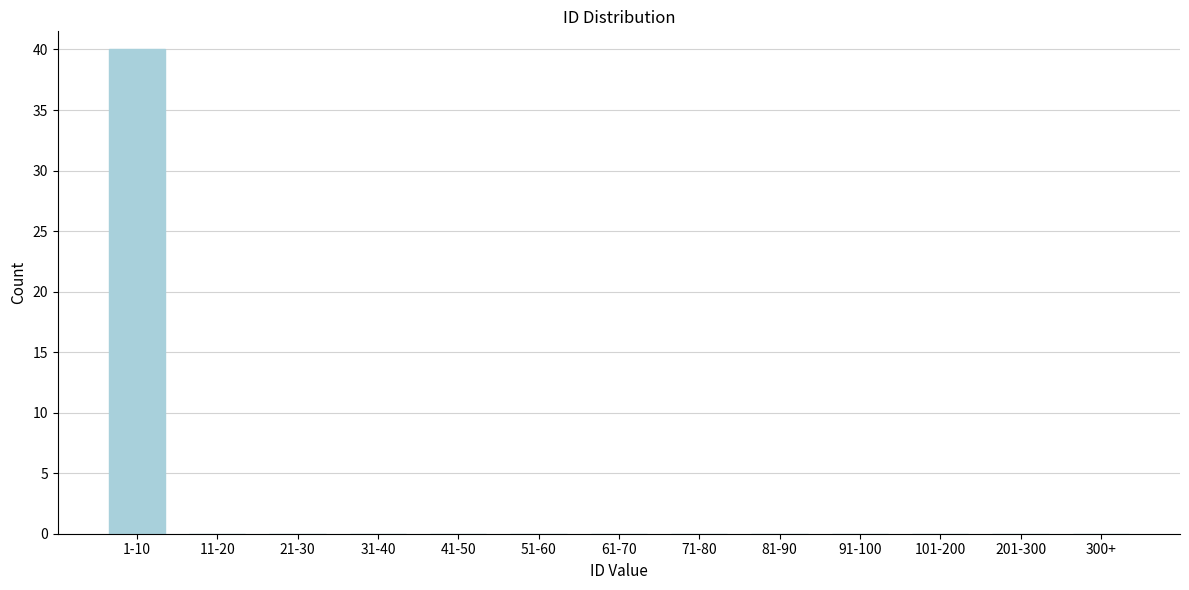

Reading left to right, transcribe all the data shown in this chart.

1-10=40	11-20=0	21-30=0	31-40=0	41-50=0	51-60=0	61-70=0	71-80=0	81-90=0	91-100=0	101-200=0	201-300=0	300+=0